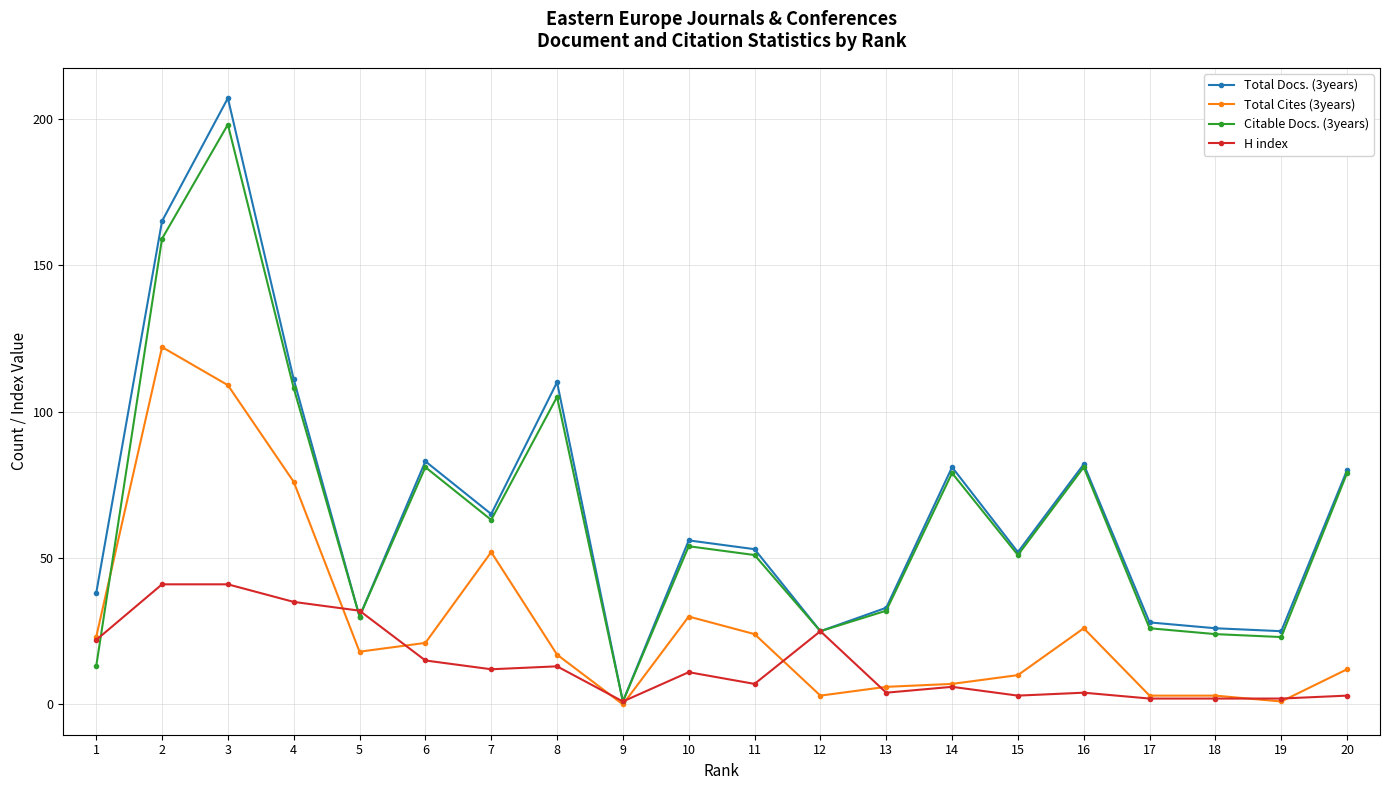

What is the difference between the Total Docs. (3years) values at 13 and 3?

174